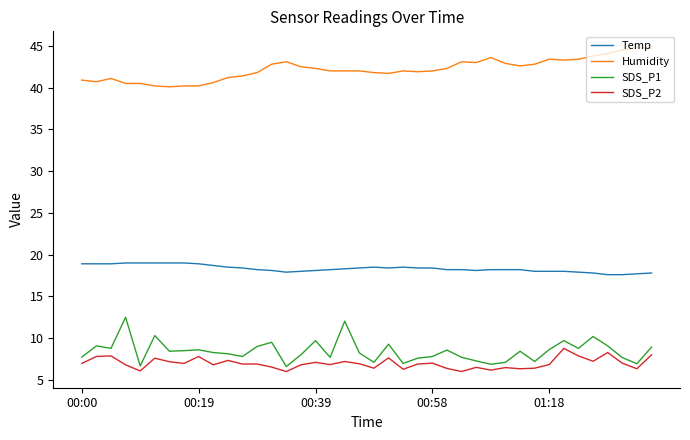

Which series has the largest total across all categories?

Humidity